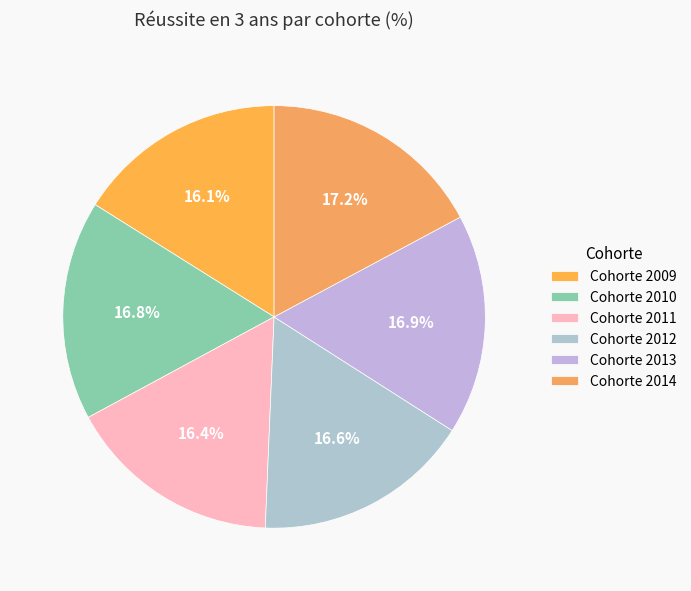

What percentage is the Cohorte 2010 slice, to the nearest percent?

17%